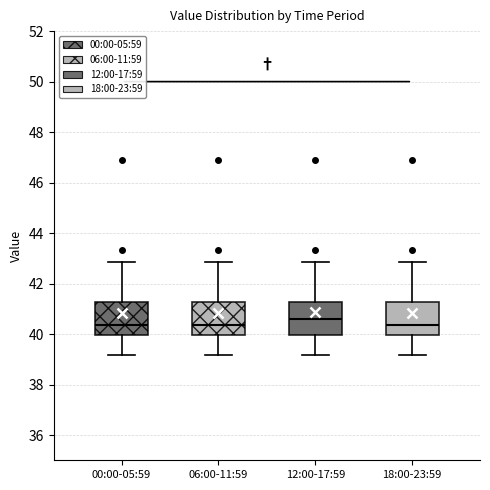

Reading left to right, transcribe this box plot: for each box, give where its median line is, the range the box spans, and where its two whiskers end, as read against the y-axis. The values are not printed on the chart, so give them approximately, as read against the axis.

00:00-05:59: median 40.4, box 40.0 to 41.2, whiskers 39.2 to 42.8
06:00-11:59: median 40.4, box 40.0 to 41.2, whiskers 39.2 to 42.8
12:00-17:59: median 40.6, box 40.0 to 41.2, whiskers 39.2 to 42.8
18:00-23:59: median 40.4, box 40.0 to 41.2, whiskers 39.2 to 42.8